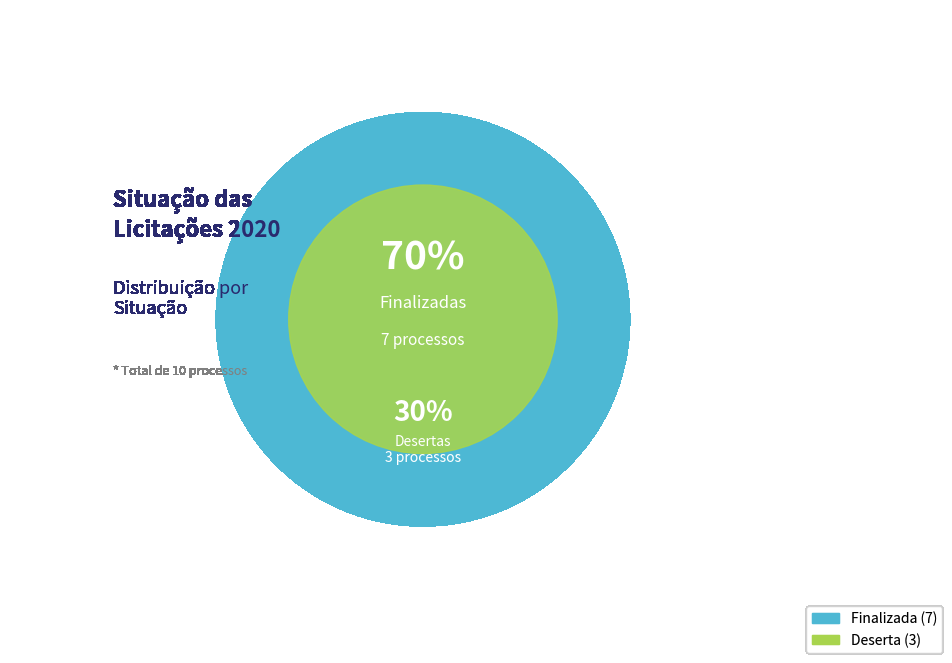

Rank the categories by value from highest to lowest.

Finalizada, Deserta